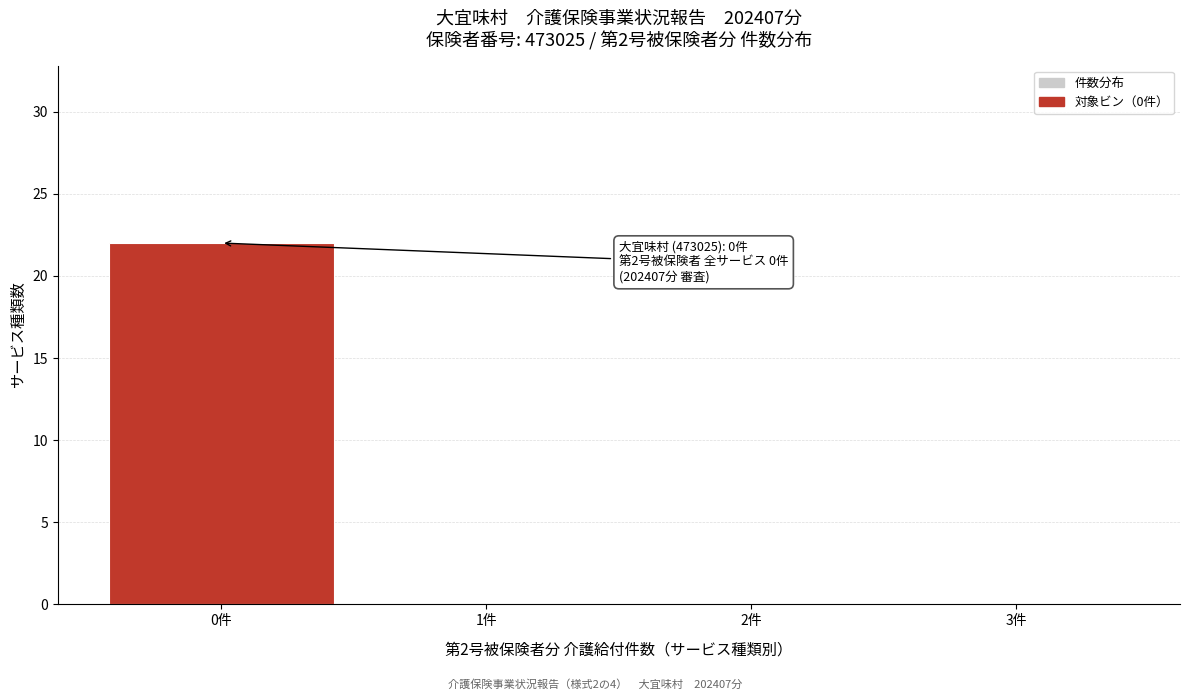

Over which range of the x-axis is the bar tallest?

-0.5 to 0.5